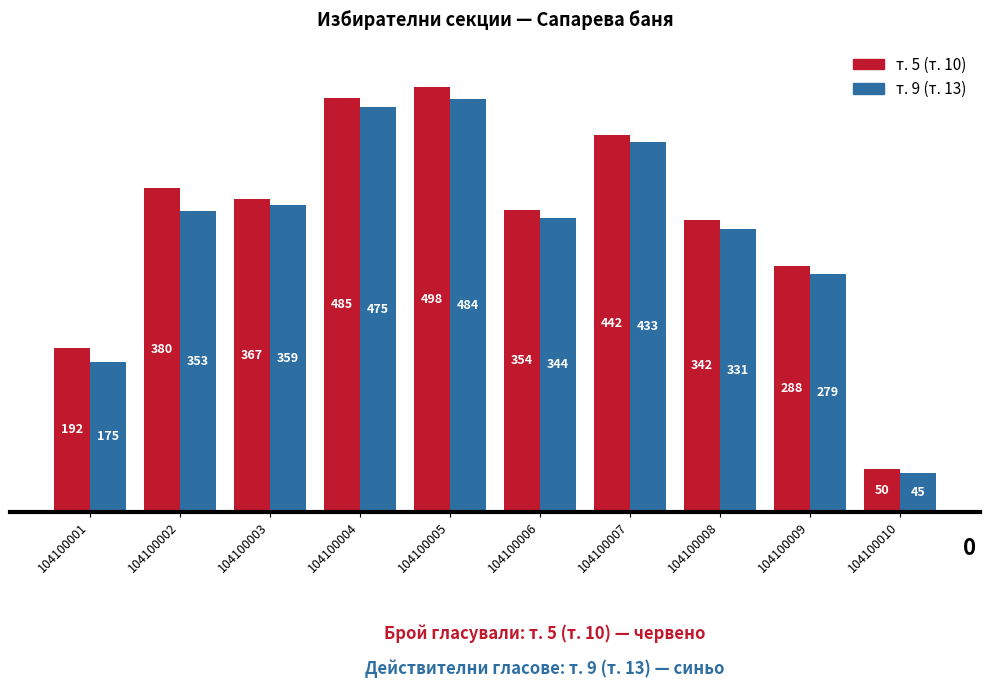

What is the total value across all series at 104100010?

95